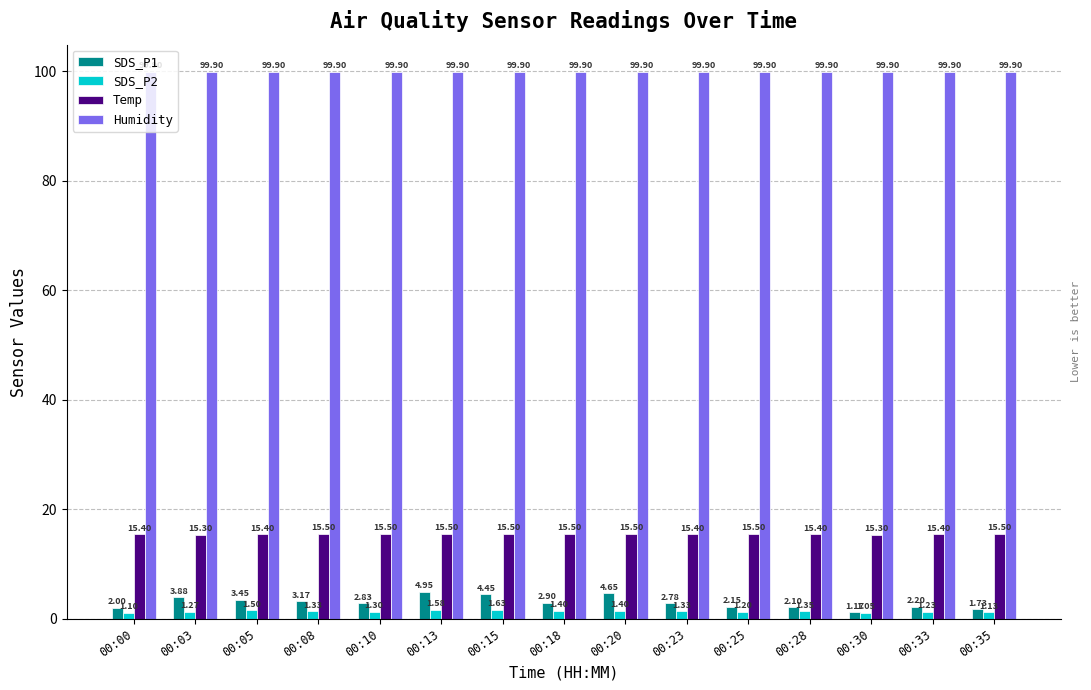

Is the value of Temp at 00:20 greater than the value of SDS_P1 at 00:20?

Yes